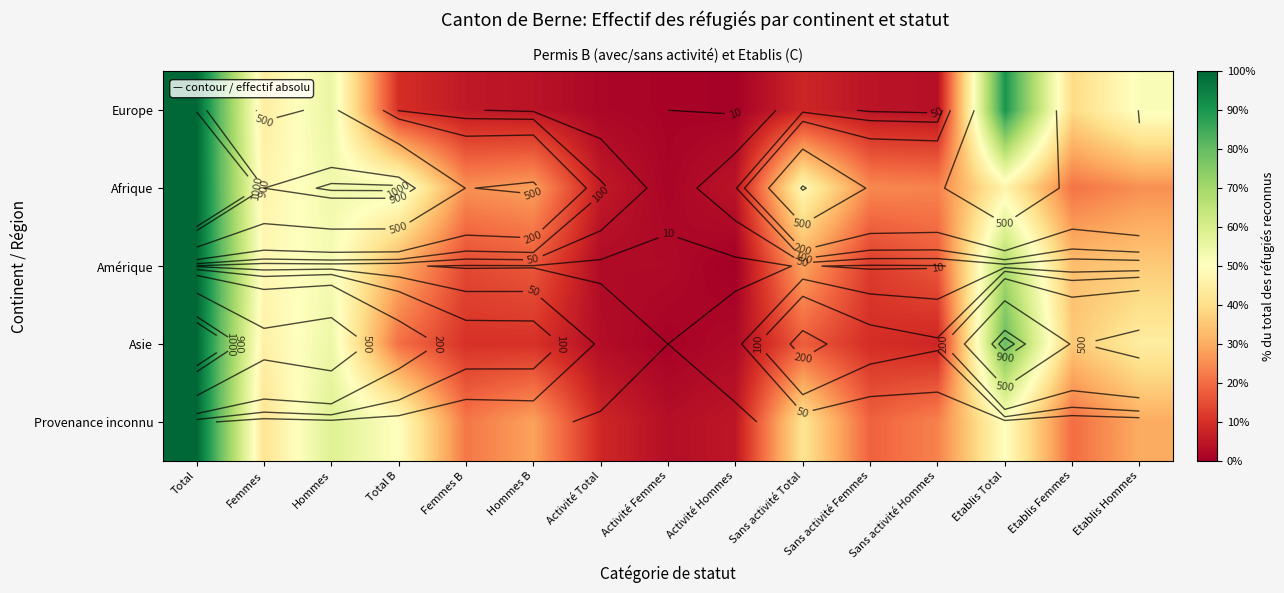

True or false: Asie has a value of 100.0 at Total.

True